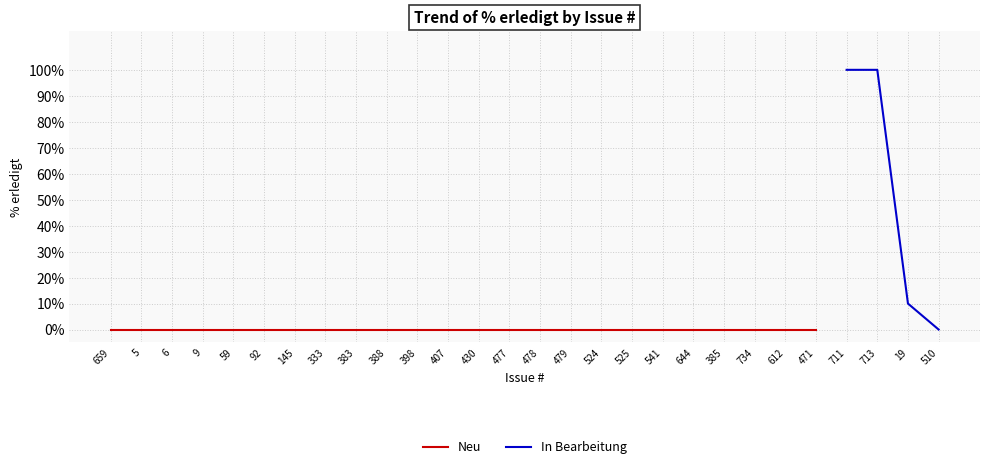

True or false: there are more than 2 points higher than both neighbors.

False